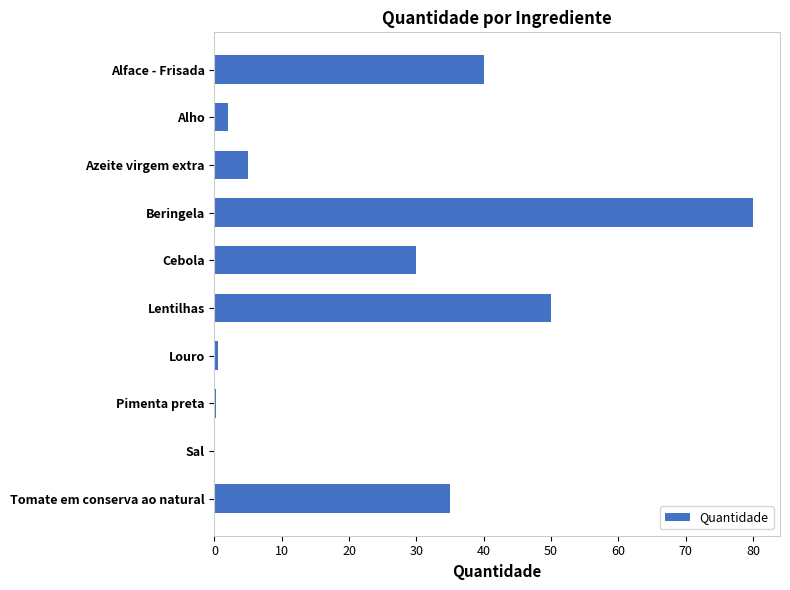

Read the value at Alho.

2.0